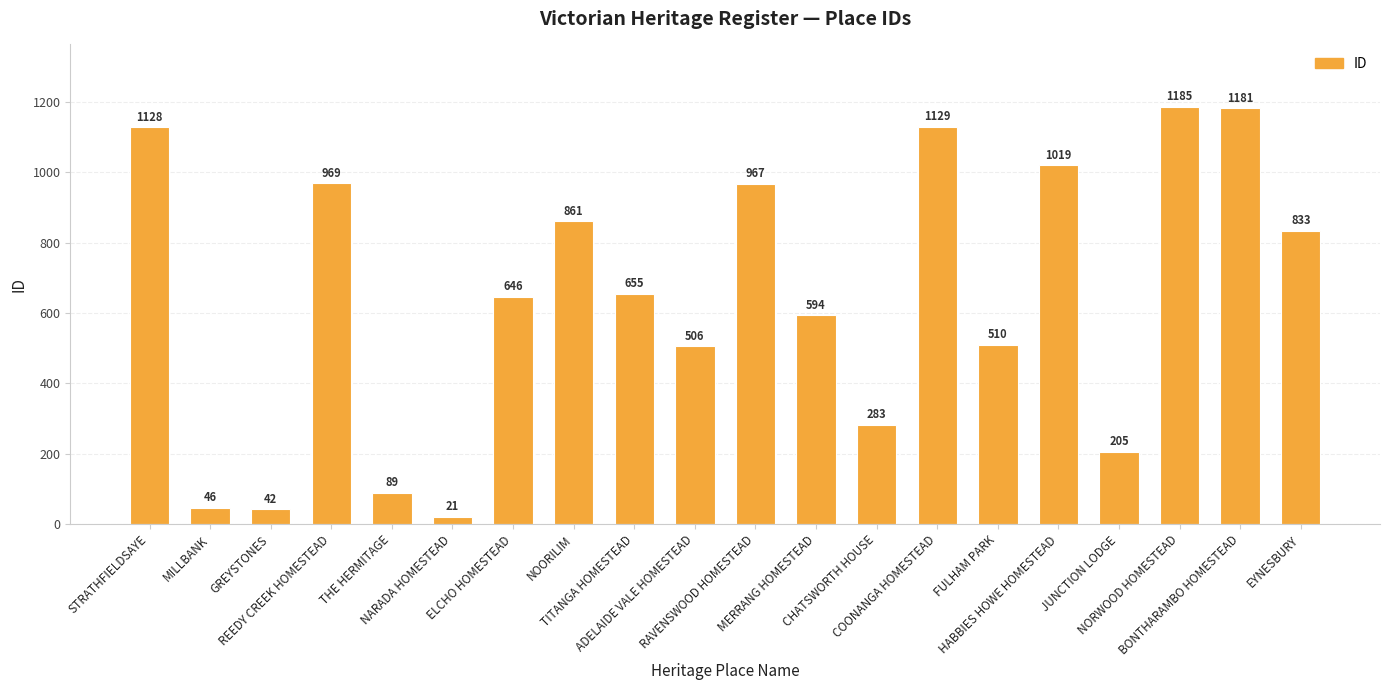

At which label does the data first exceed 655?

STRATHFIELDSAYE